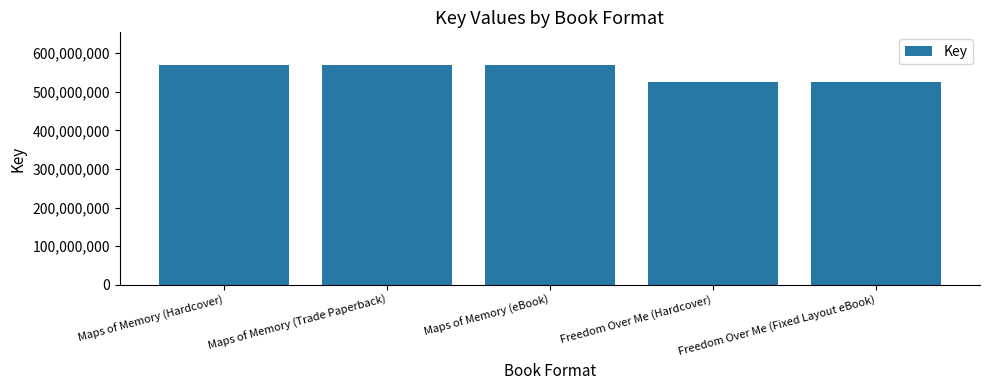

What is the value of the 2nd bar from the left?

568890322